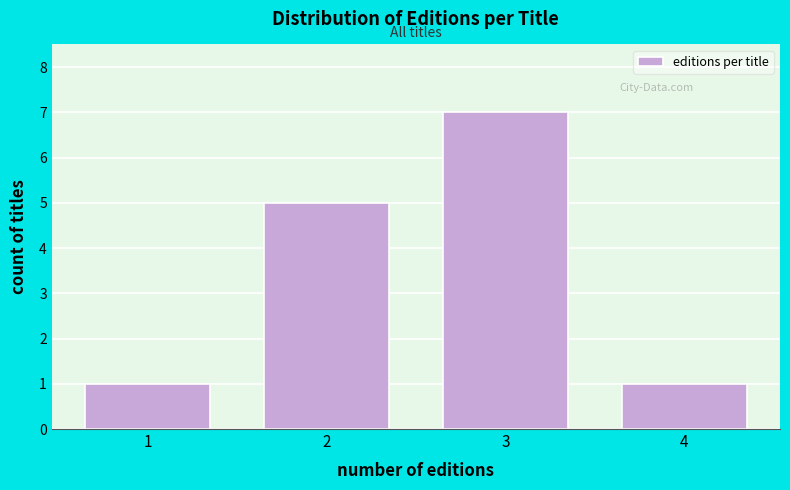

Reading right to left, transcribe all the data shown in this chart.

1	7	5	1